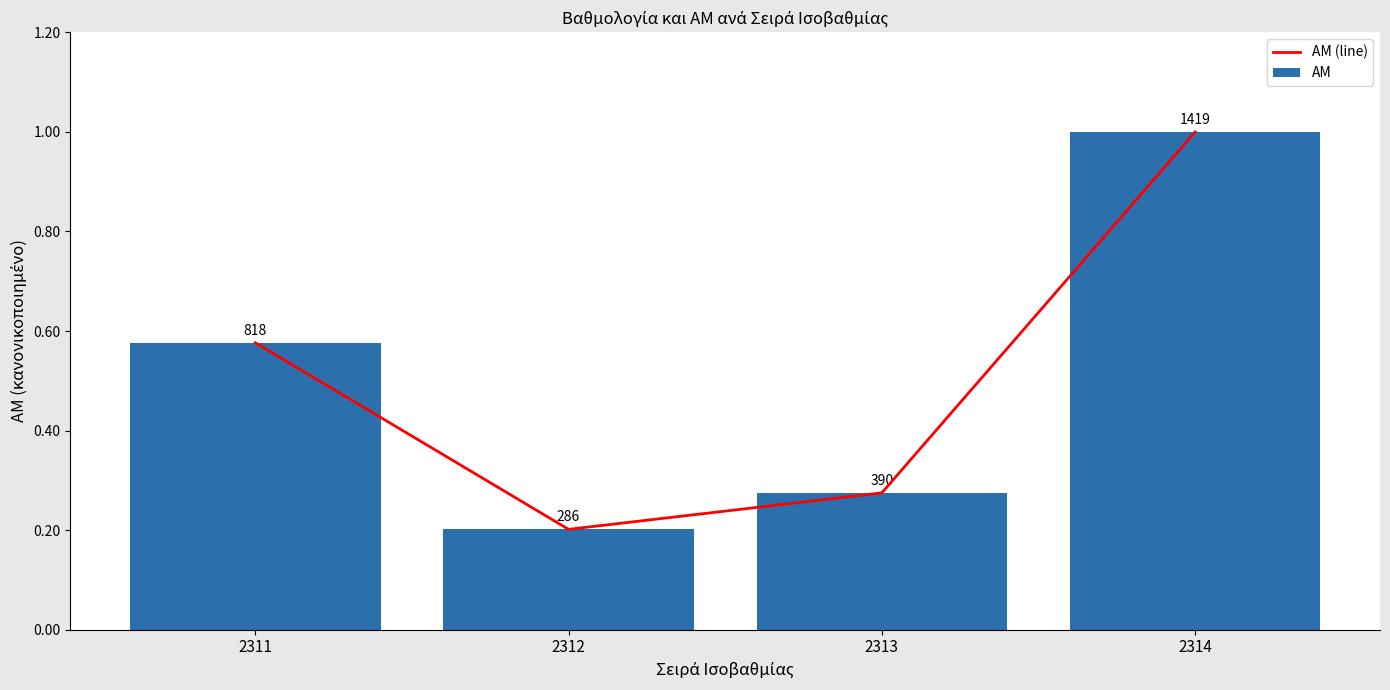

Which has a higher value, 2314 or 2312?

2314